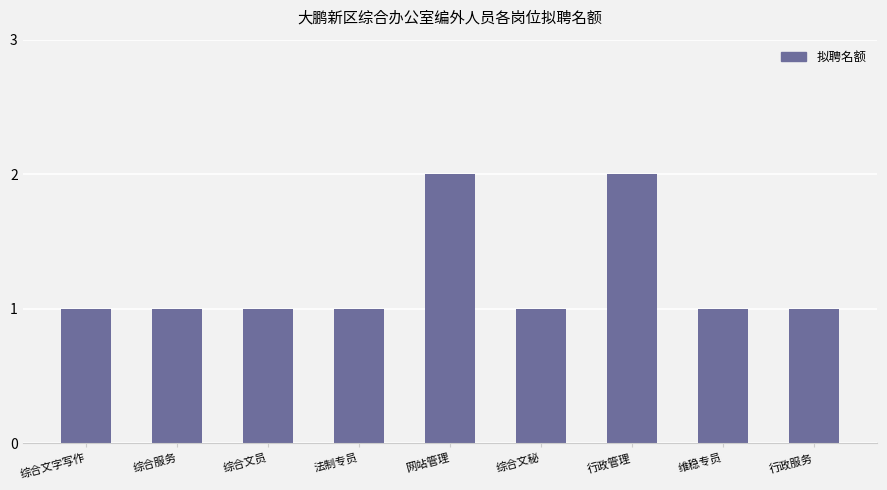

The value at 综合文字写作 is 1. True or false?

True